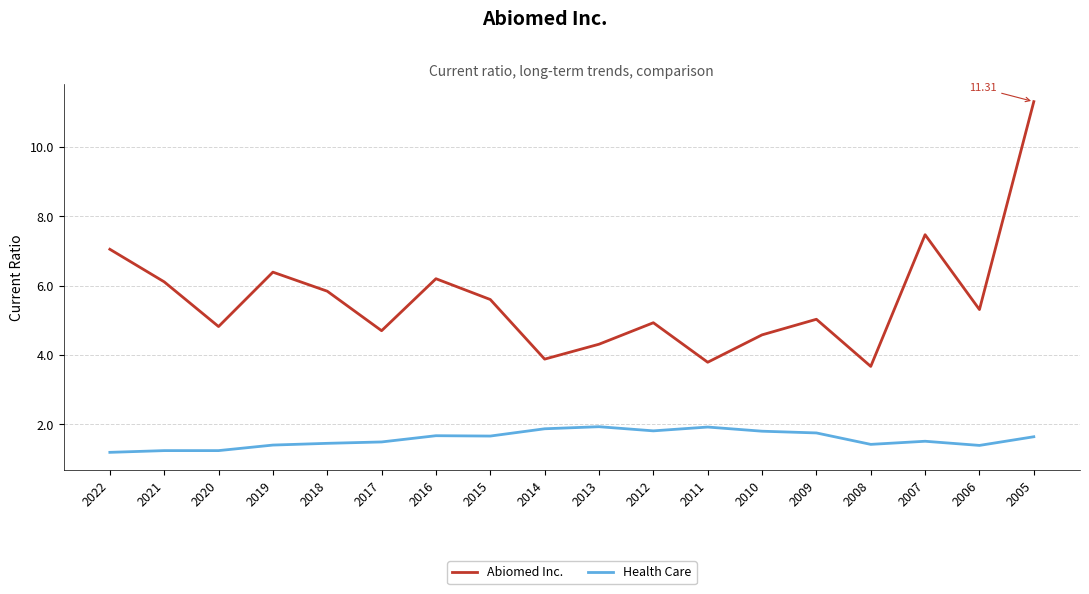

What is the spread (max minus min) of values at 2006?

3.9